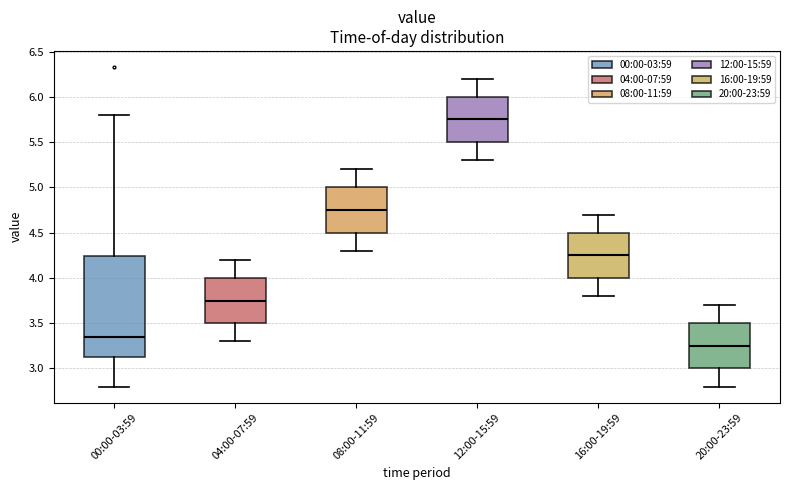

Reading left to right, transcribe this box plot: for each box, give where its median line is, the range the box spans, and where its two whiskers end, as read against the y-axis. The values are not printed on the chart, so give them approximately, as read against the axis.

00:00-03:59: median 3.35, box 3.10 to 4.25, whiskers 2.80 to 5.80
04:00-07:59: median 3.75, box 3.50 to 4.00, whiskers 3.30 to 4.20
08:00-11:59: median 4.75, box 4.50 to 5.00, whiskers 4.30 to 5.20
12:00-15:59: median 5.75, box 5.50 to 6.00, whiskers 5.30 to 6.20
16:00-19:59: median 4.25, box 4.00 to 4.50, whiskers 3.80 to 4.70
20:00-23:59: median 3.25, box 3.00 to 3.50, whiskers 2.80 to 3.70